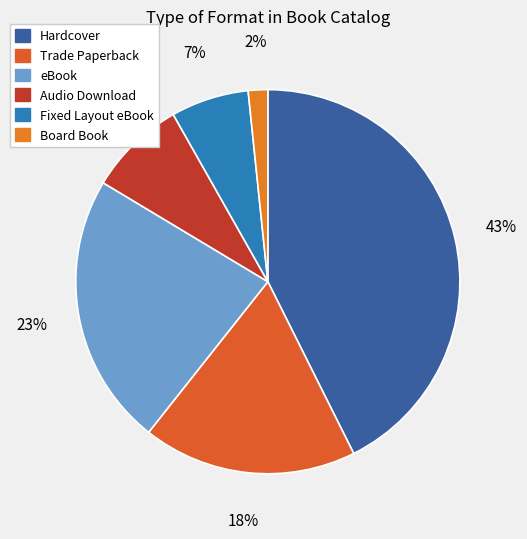

Do Audio Download and Fixed Layout eBook together represent more than half of the pie?

No